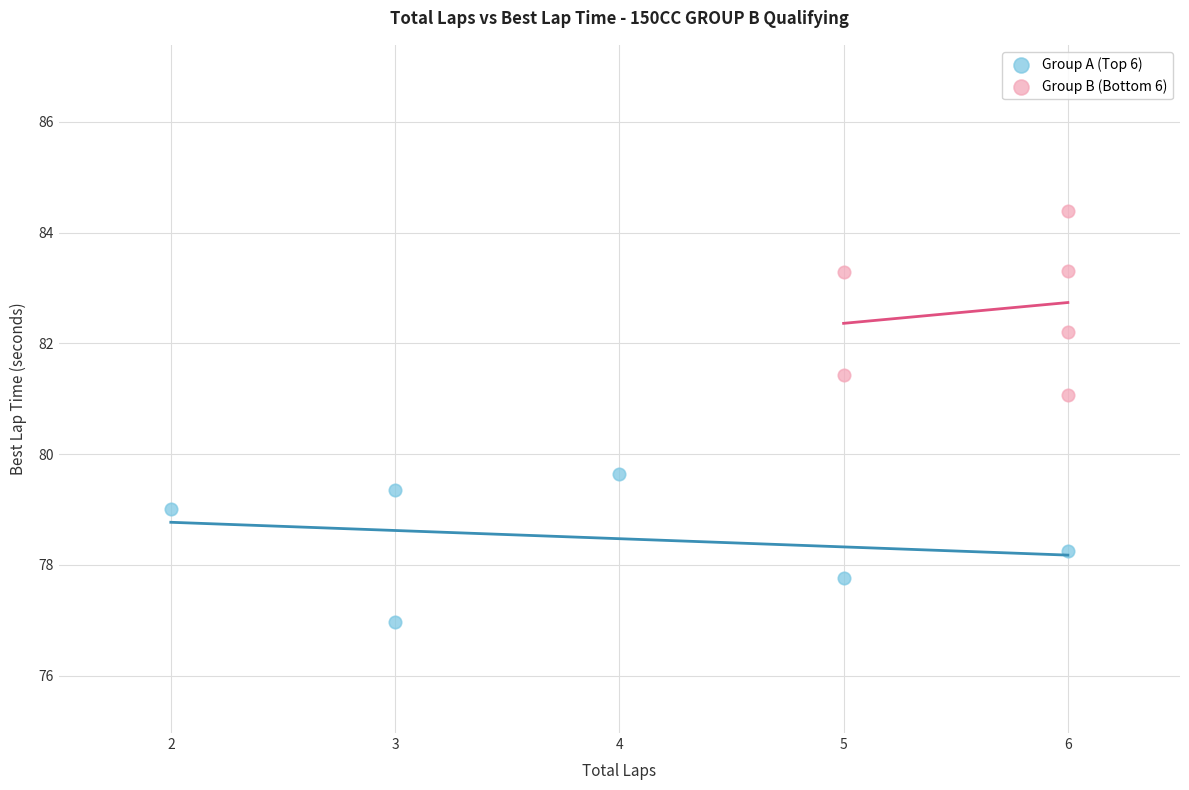

Which series contains the highest Y value?

Group B (Bottom 6)